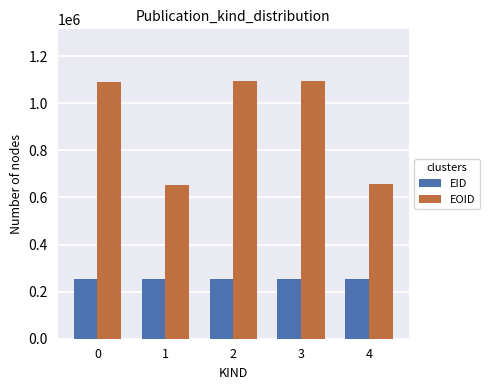

At how many categories does at least one series exceed 810621?

3